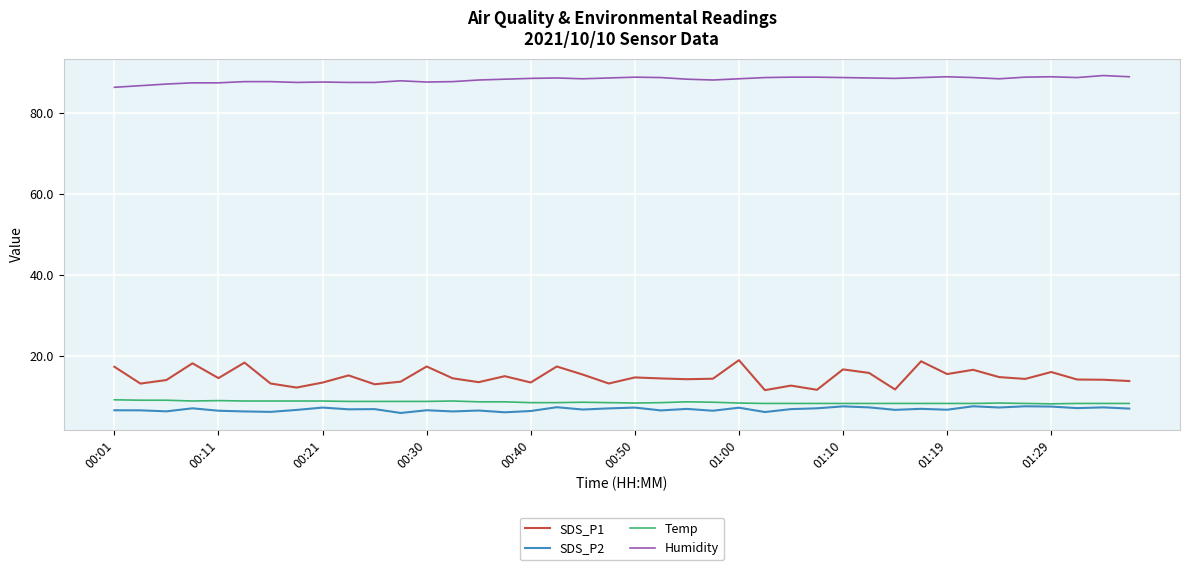

Which series has the largest total across all categories?

Humidity